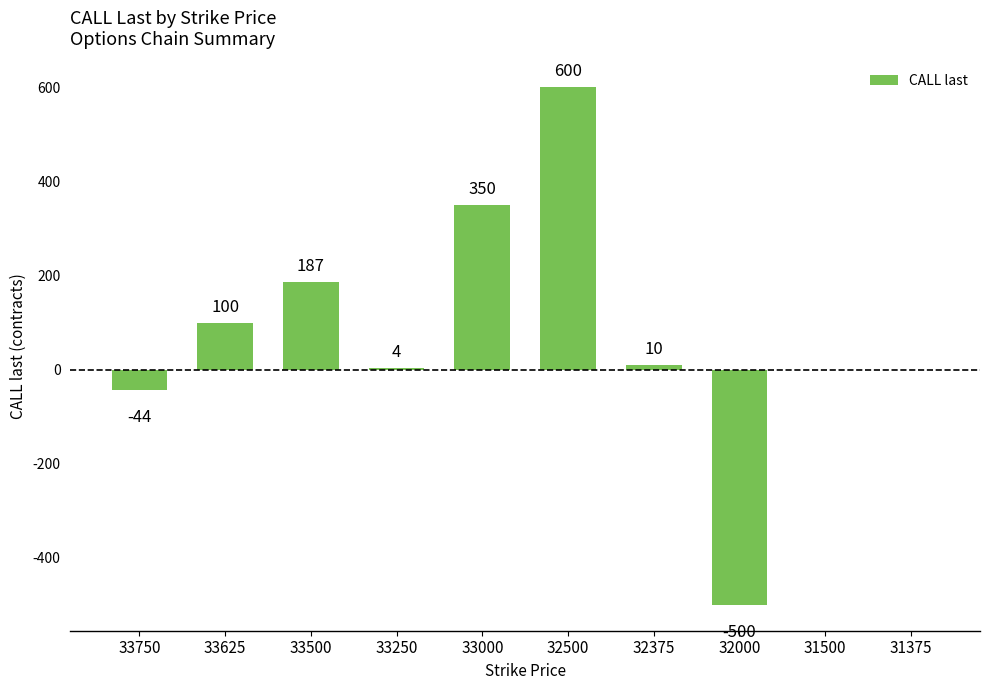

Reading left to right, extract all data points from this chart.

33750=-44	33625=100	33500=187	33250=4	33000=350	32500=600	32375=10	32000=-500	31500=0	31375=0